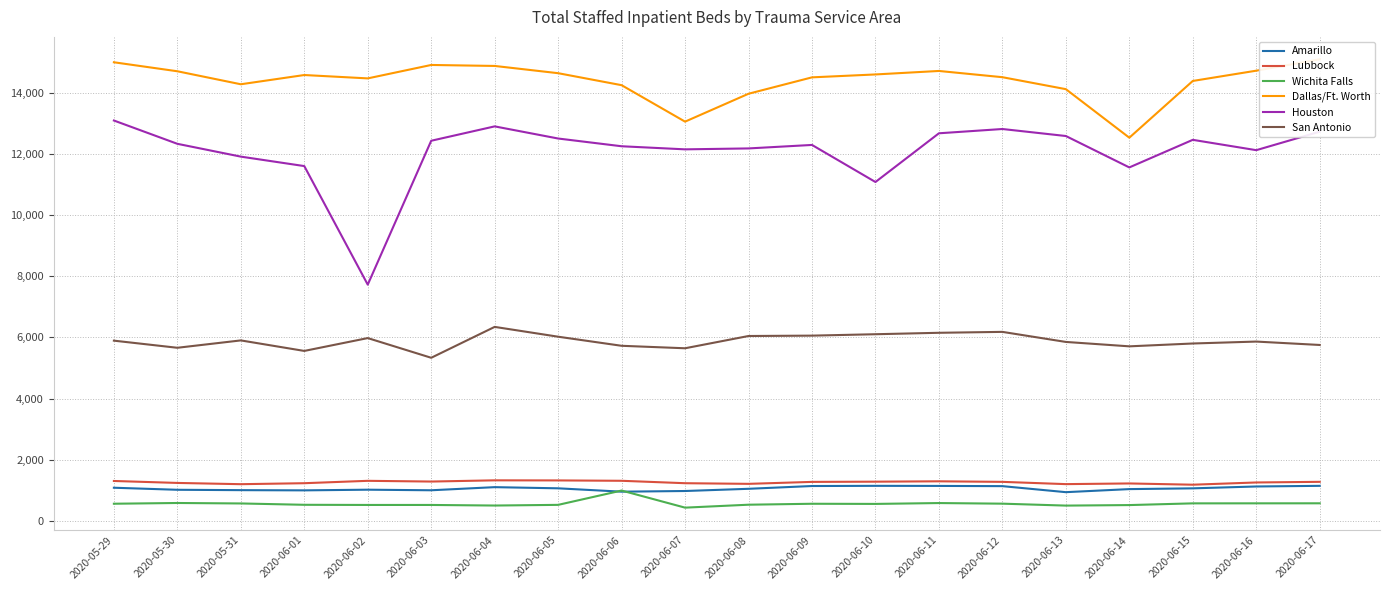

What is the difference between the highest and lowest values at 2020-06-13?

13616